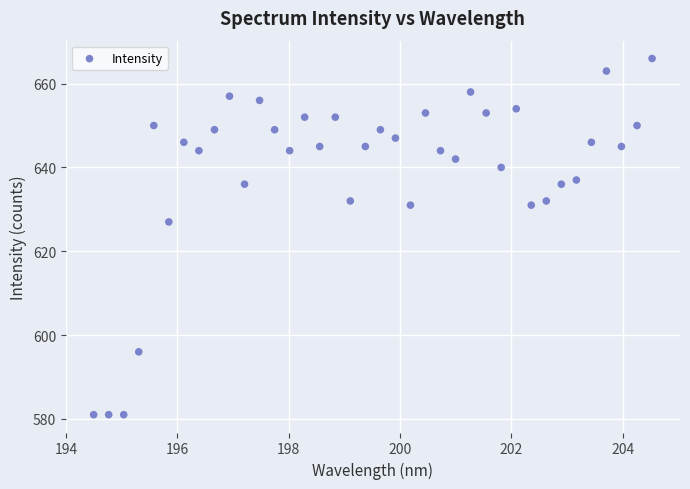

What is the range of Y values (max minus min)?

85